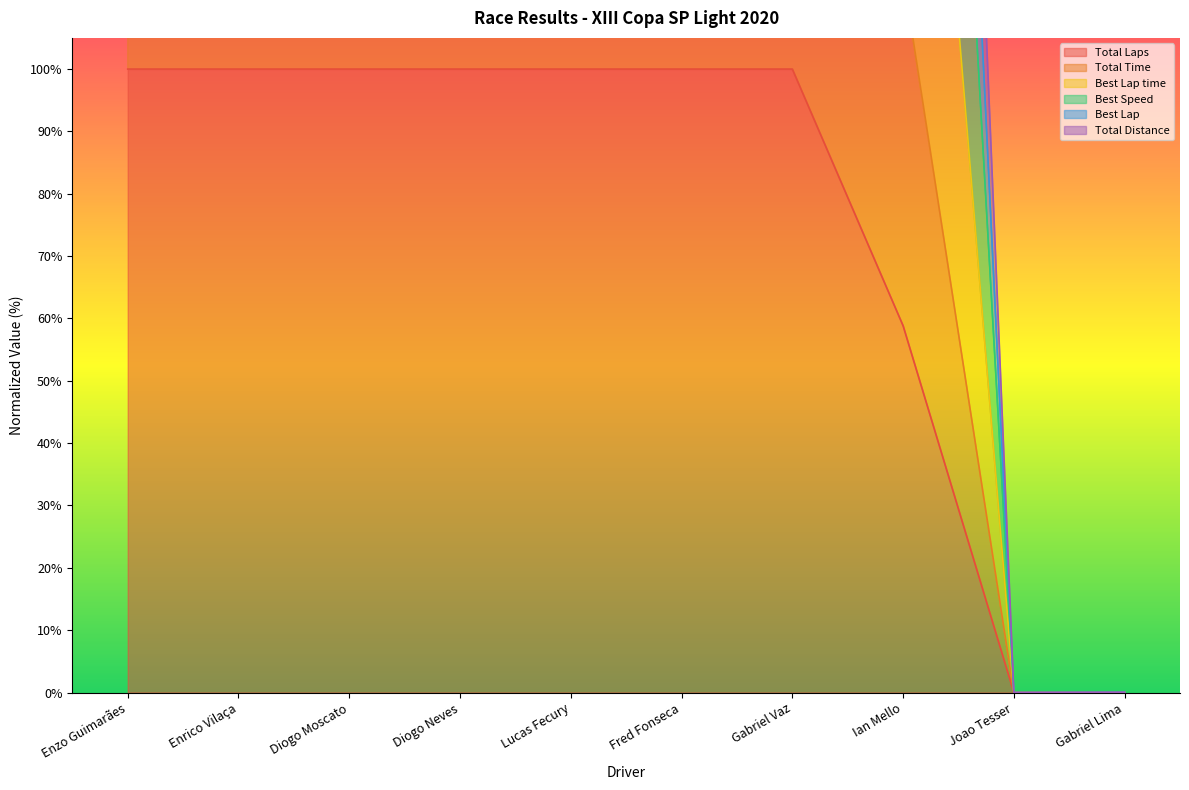

What is the highest value of the Total Laps series?

100.0